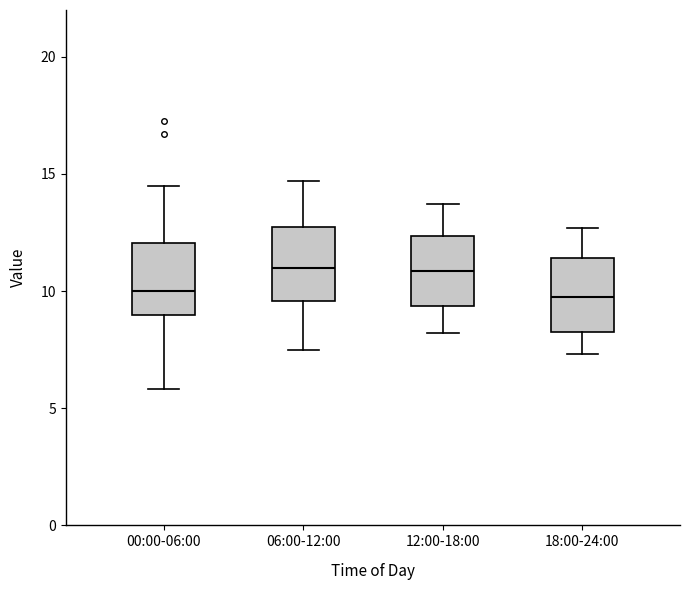

Reading left to right, transcribe this box plot: for each box, give where its median line is, the range the box spans, and where its two whiskers end, as read against the y-axis. The values are not printed on the chart, so give them approximately, as read against the axis.

00:00-06:00: median 10.0, box 9.0 to 12.0, whiskers 6.0 to 14.5
06:00-12:00: median 11.0, box 9.5 to 12.5, whiskers 7.5 to 14.5
12:00-18:00: median 11.0, box 9.5 to 12.5, whiskers 8.0 to 13.5
18:00-24:00: median 10.0, box 8.5 to 11.5, whiskers 7.5 to 12.5